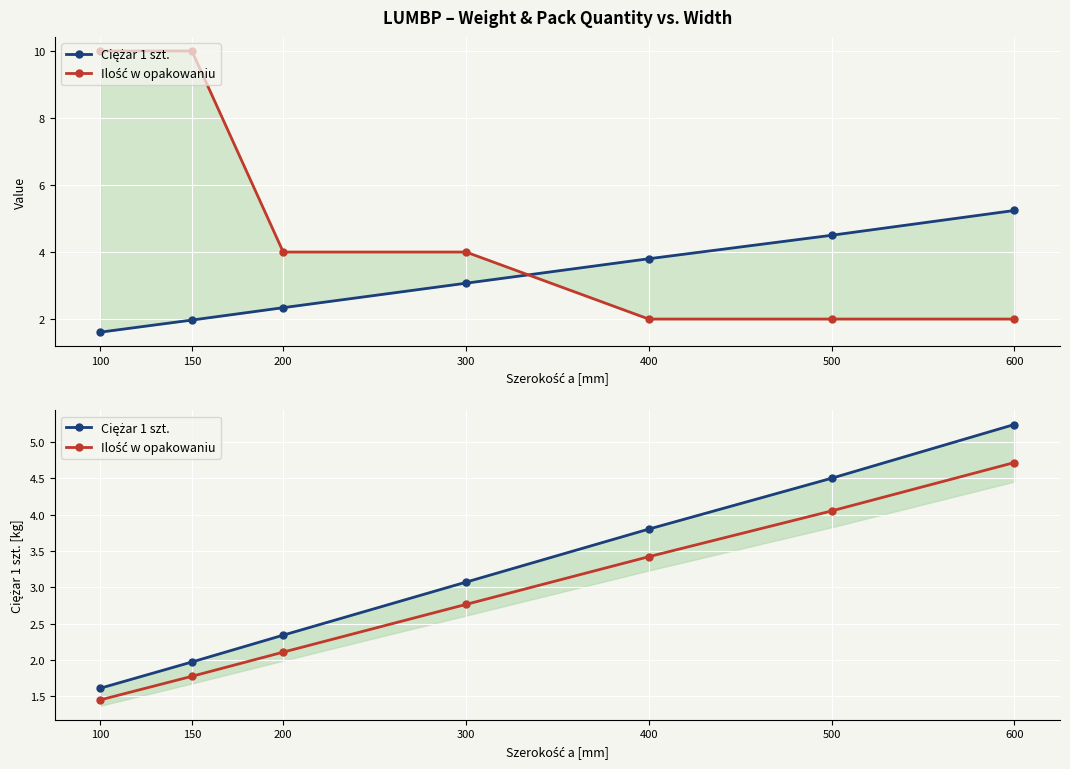

Is it true that Ilość w opakowaniu equals 4.0 at 500?

True